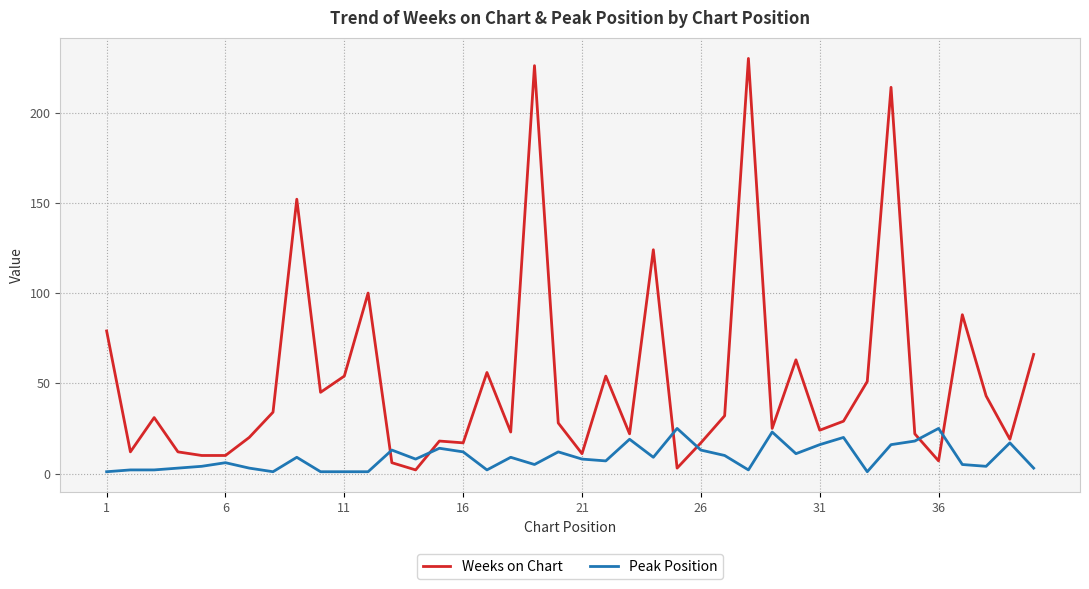

Which series has the largest range (max minus min)?

Weeks on Chart